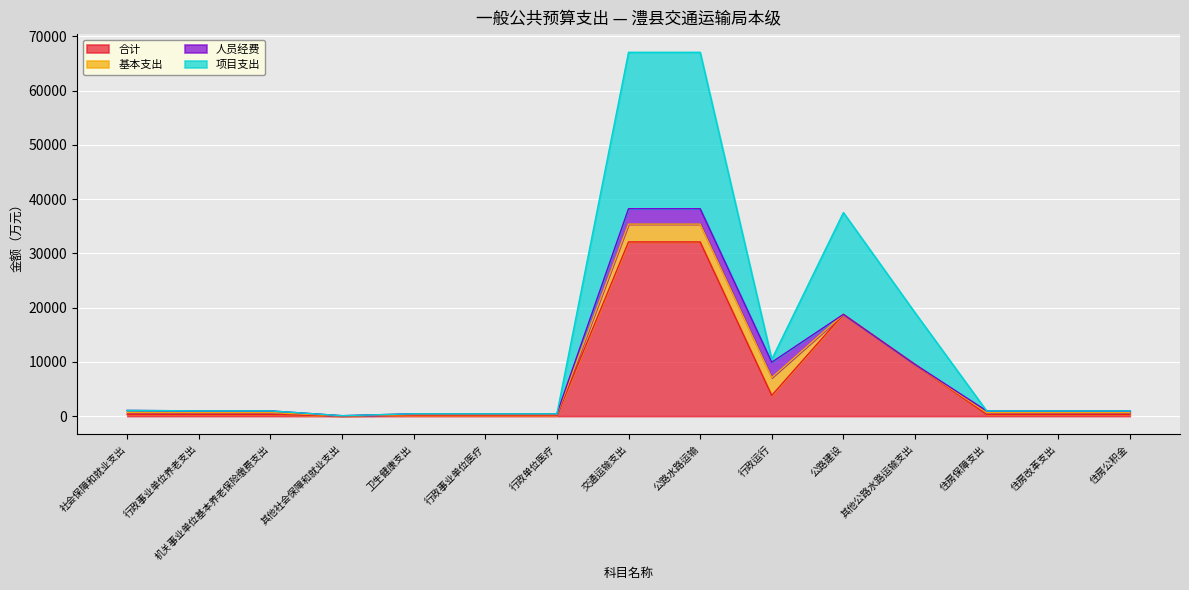

True or false: 合计 has a value of 3816.8 at 行政运行.

True